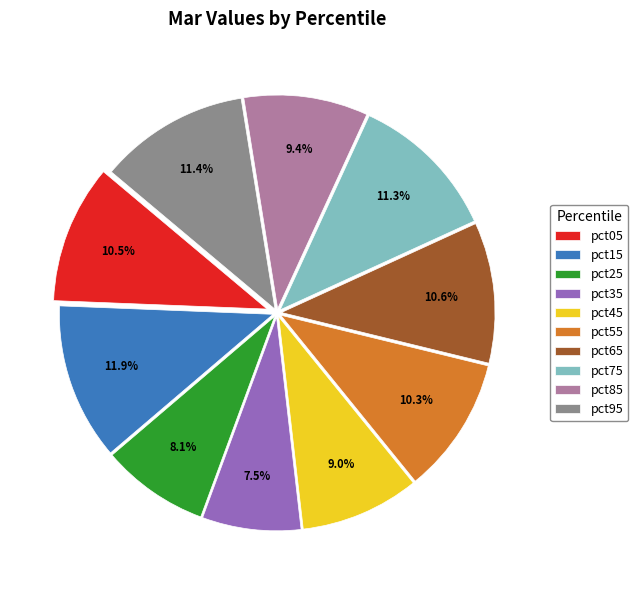

To the nearest percent, what is the difference between the pct95 and pct85 slice percentages?

2%